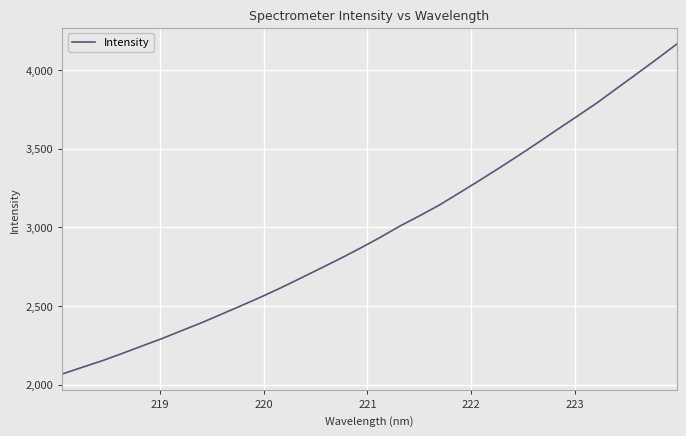

What is the smallest value displayed?

2067.4